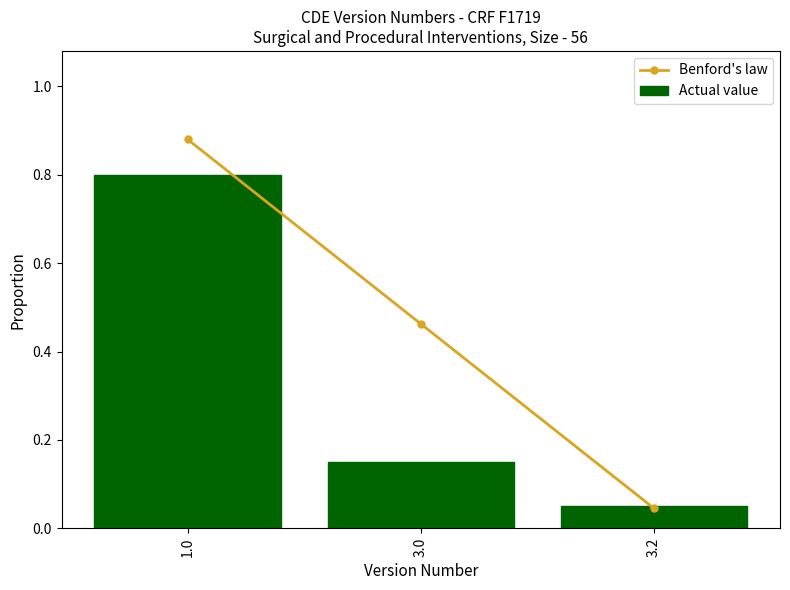

Reading left to right, list all the values displayed in this chart.

Benford's law: 1.0=0.9	3.0=0.5	3.2=0.0
Actual value: 1.0=0.8	3.0=0.1	3.2=0.1